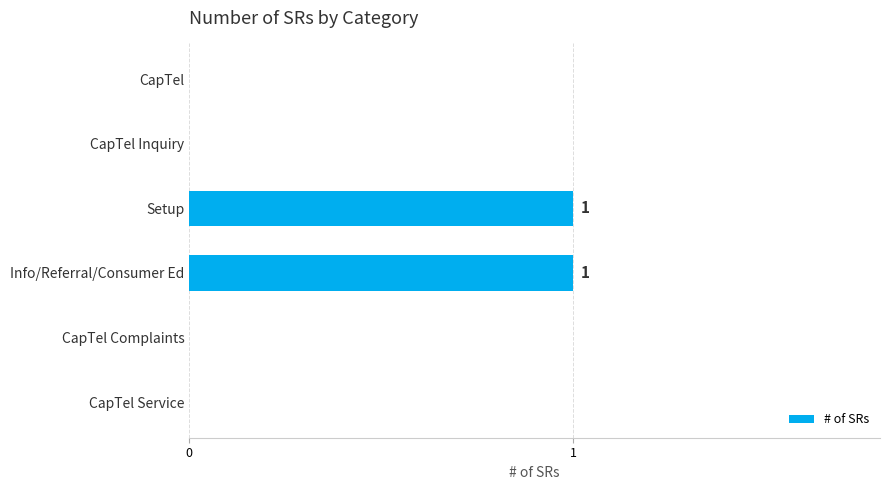

Reading bottom to top, transcribe all the data shown in this chart.

CapTel Service=0	CapTel Complaints=0	Info/Referral/Consumer Ed=1	Setup=1	CapTel Inquiry=0	CapTel=0